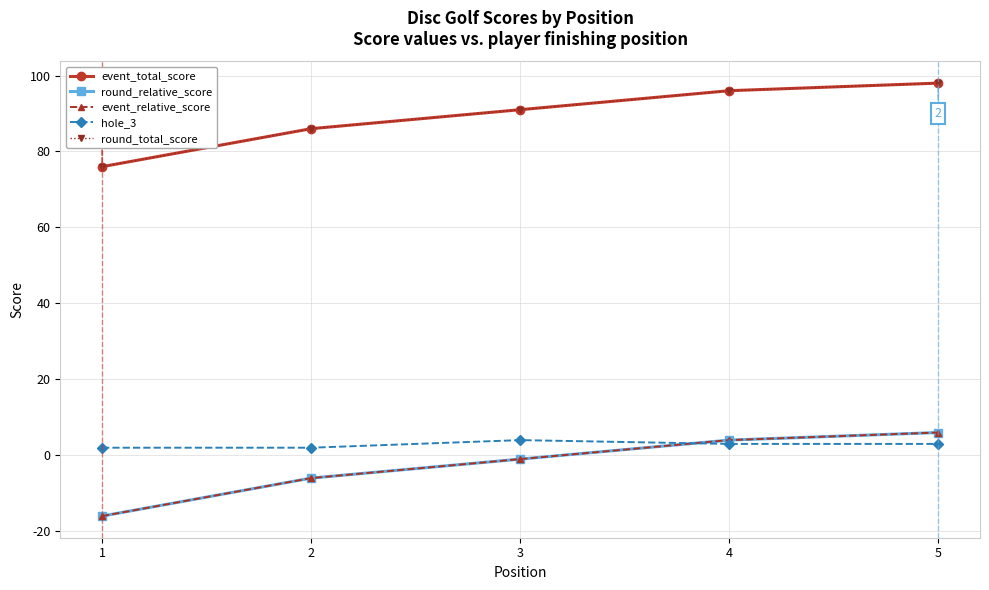

Where do event_relative_score and hole_3 first cross each other?

3 and 4